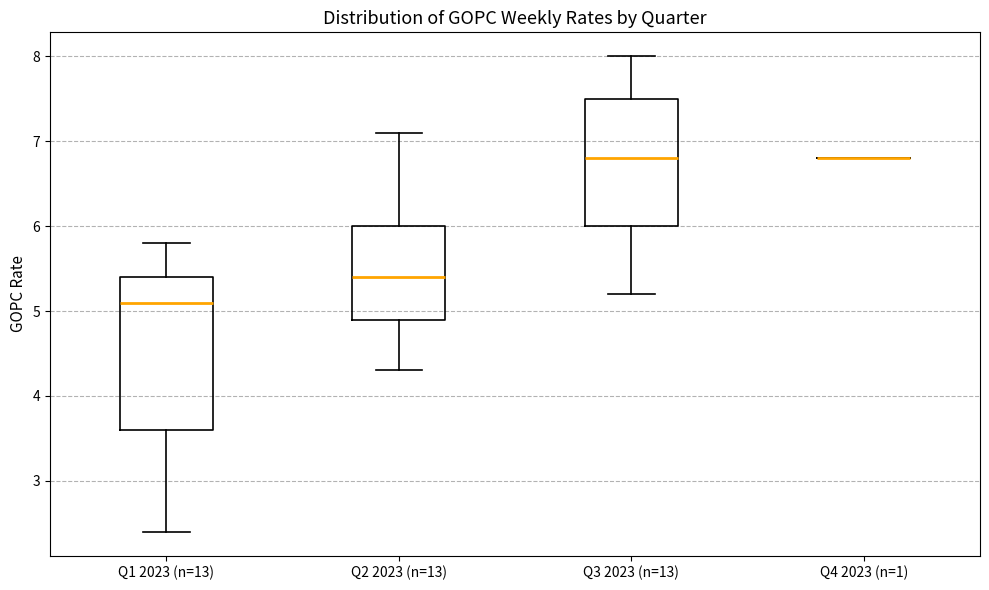

Reading left to right, read every box against the y-axis: the position of its median line, the range the box covers, and the ends of its whiskers. The values are not printed on the chart, so give them approximately, as read against the axis.

Q1 2023 (n=13): median 5.1, box 3.6 to 5.4, whiskers 2.4 to 5.8
Q2 2023 (n=13): median 5.4, box 4.9 to 6.0, whiskers 4.3 to 7.1
Q3 2023 (n=13): median 6.8, box 6.0 to 7.5, whiskers 5.2 to 8.0
Q4 2023 (n=1): box collapsed to a line at 6.8, whiskers 6.8 to 6.8